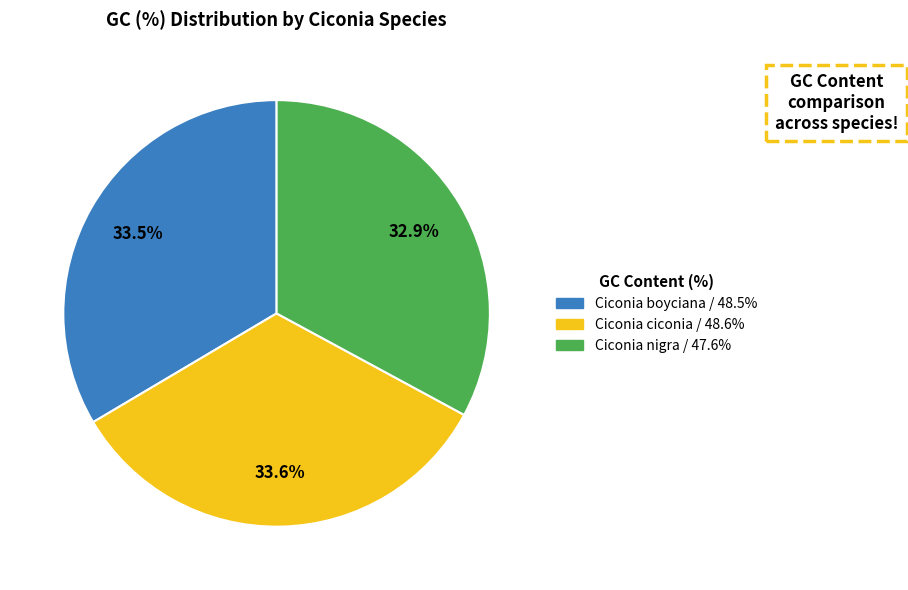

Approximately how many times larger is the value at Ciconia boyciana compared to Ciconia ciconia?

1.0